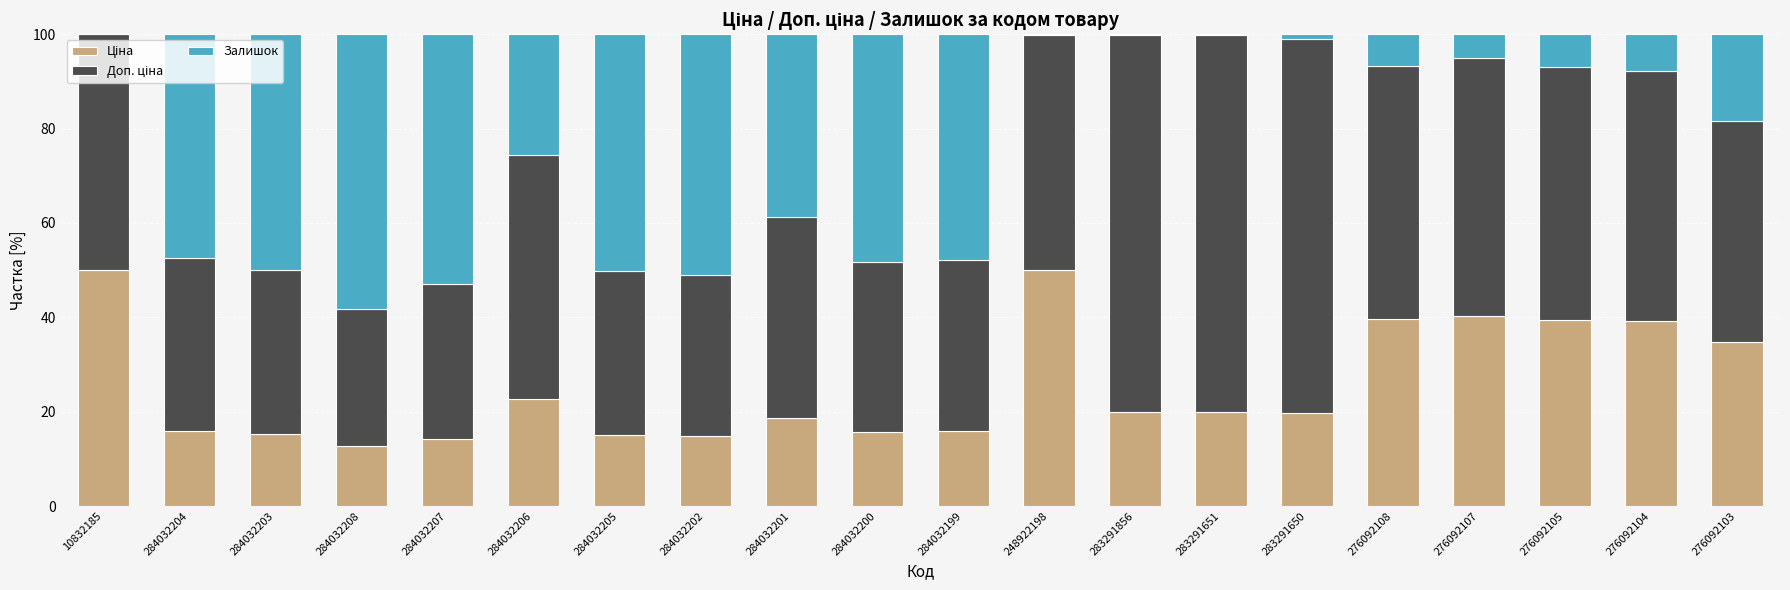

Are the bars horizontal?

No